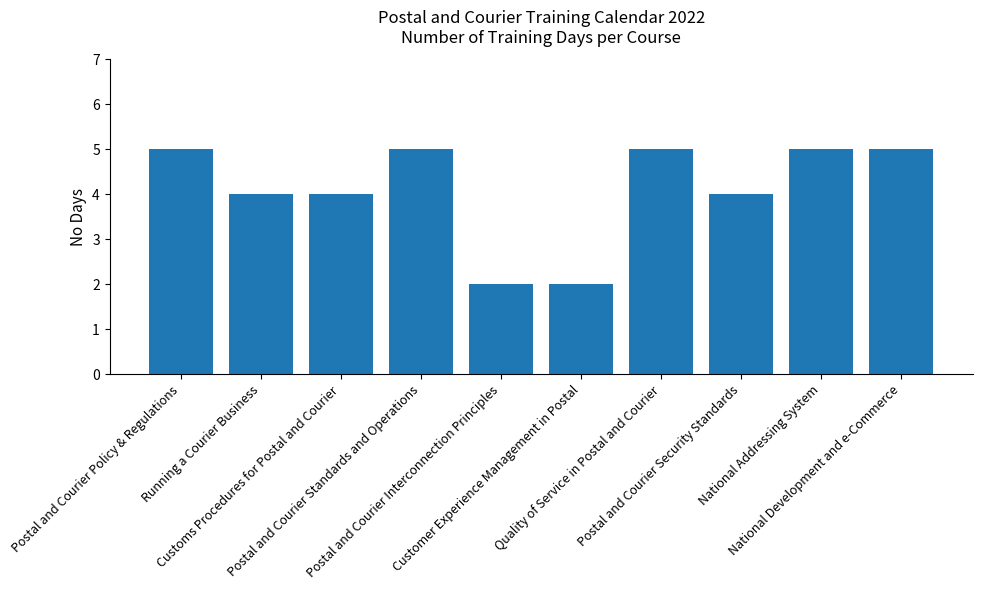

What position from the left is National Addressing System?

9